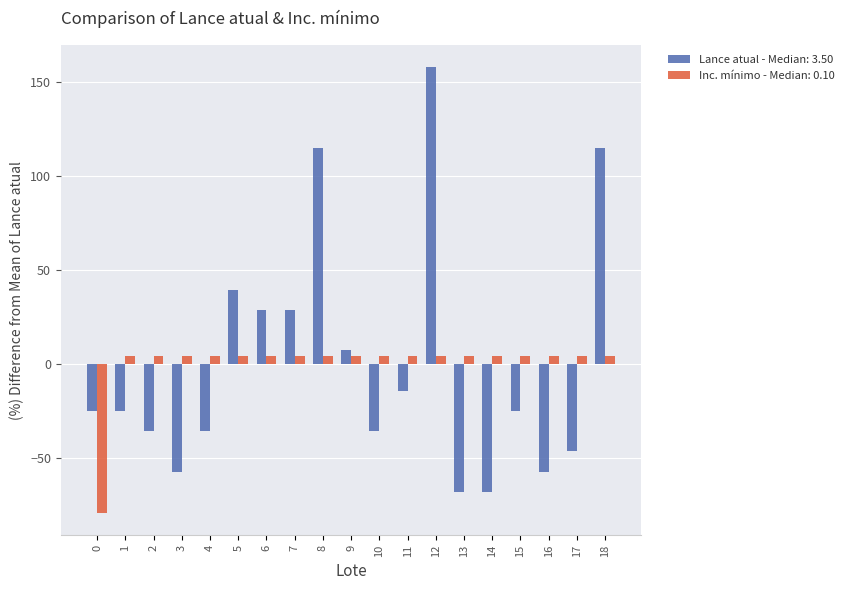

Which series has the widest spread of values?

Lance atual - Median: 3.50